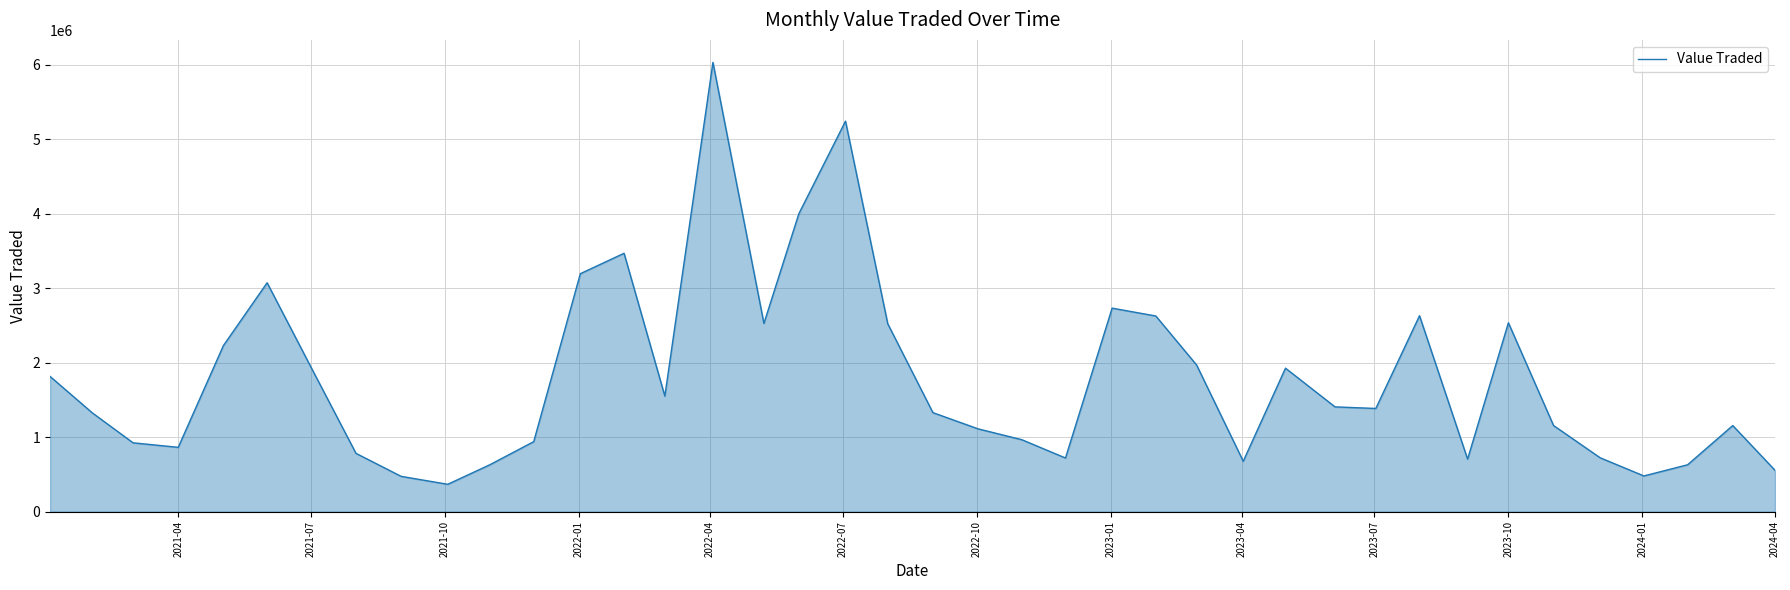

What is the difference between the maximum and minimum values?

5668267